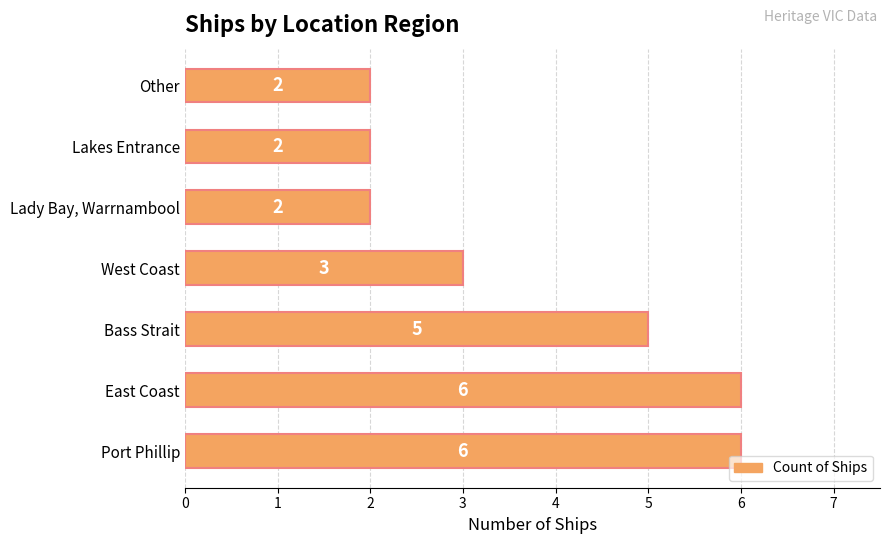

Reading bottom to top, what are all the values shown in this chart?

Port Phillip=6	East Coast=6	Bass Strait=5	West Coast=3	Lady Bay, Warrnambool=2	Lakes Entrance=2	Other=2